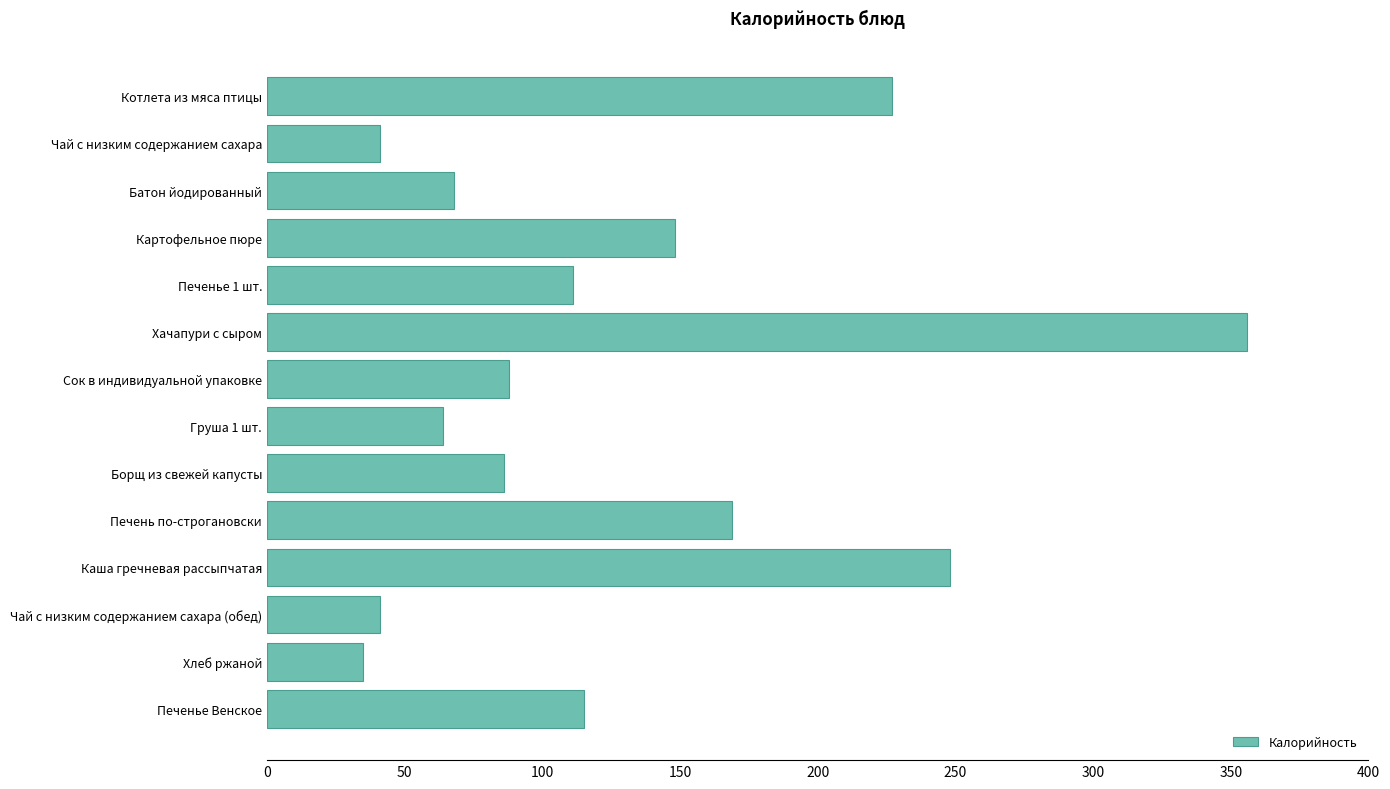

What is the difference between the maximum and minimum values?

321